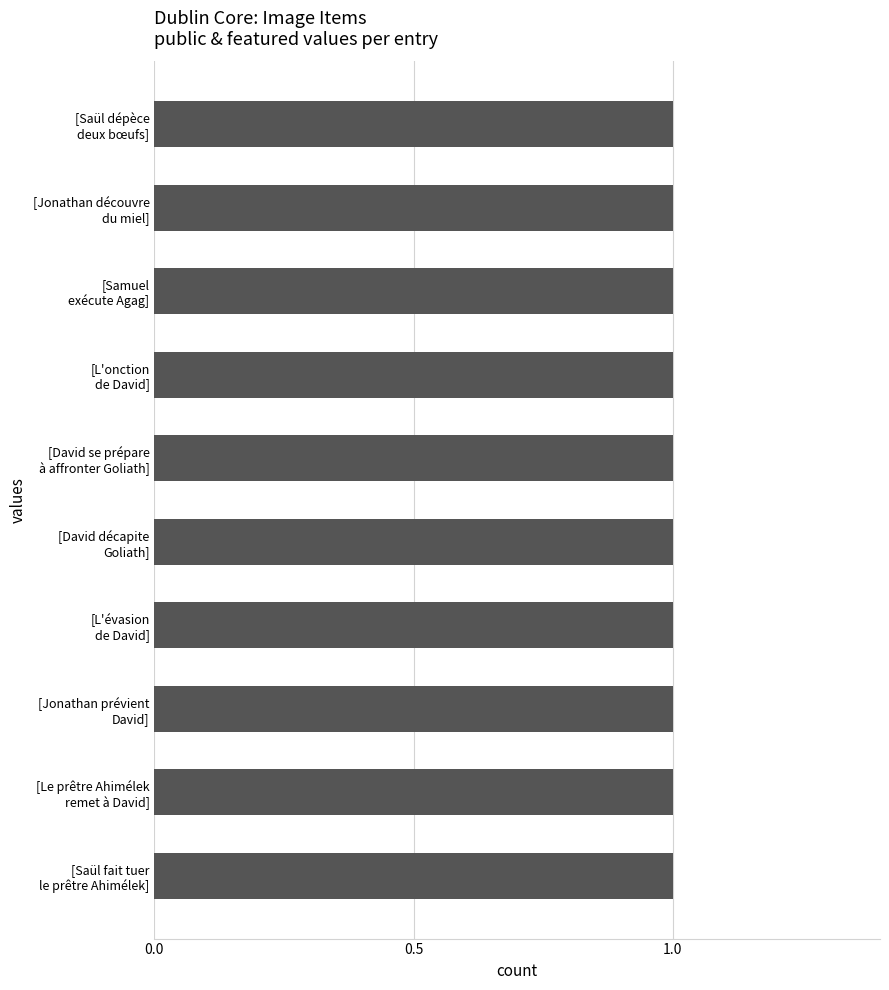

Is the value of featured at [David se prépare à affronter Goliath] greater than the value of public at [Saül dépèce deux bœufs]?

No